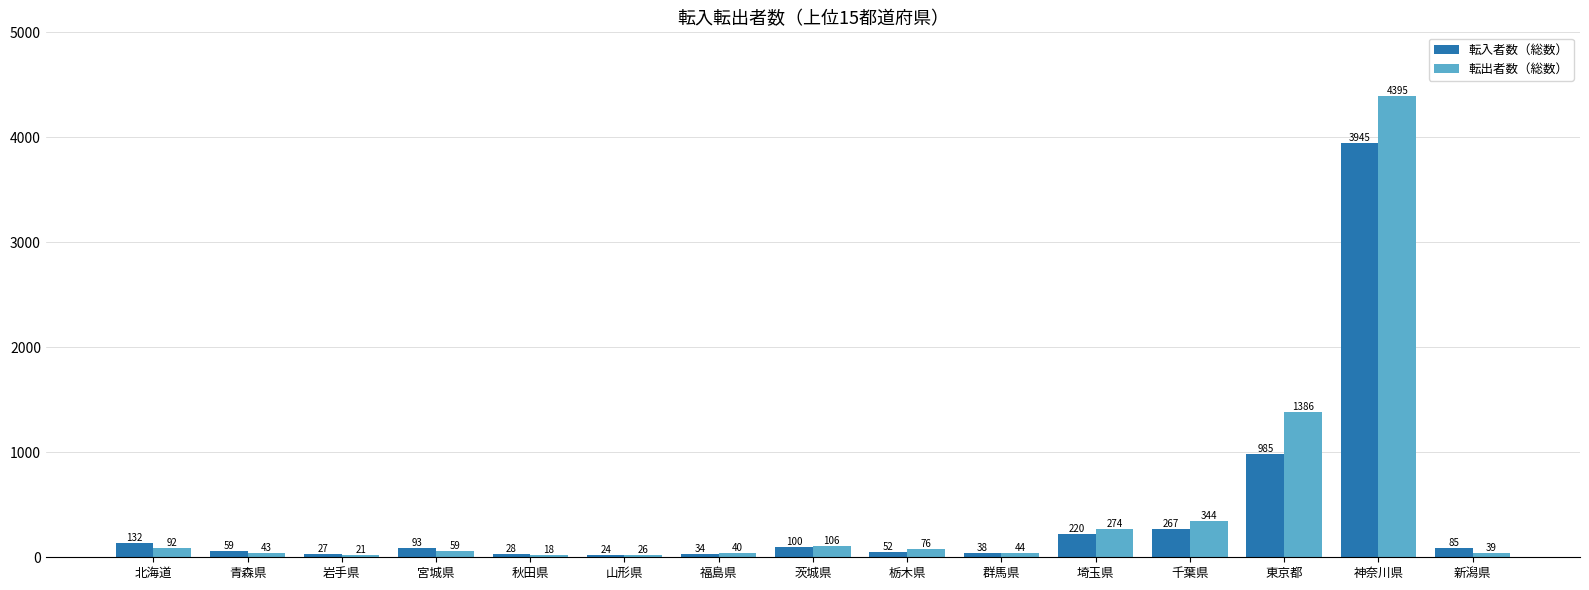

Does the chart contain stacked bars?

No